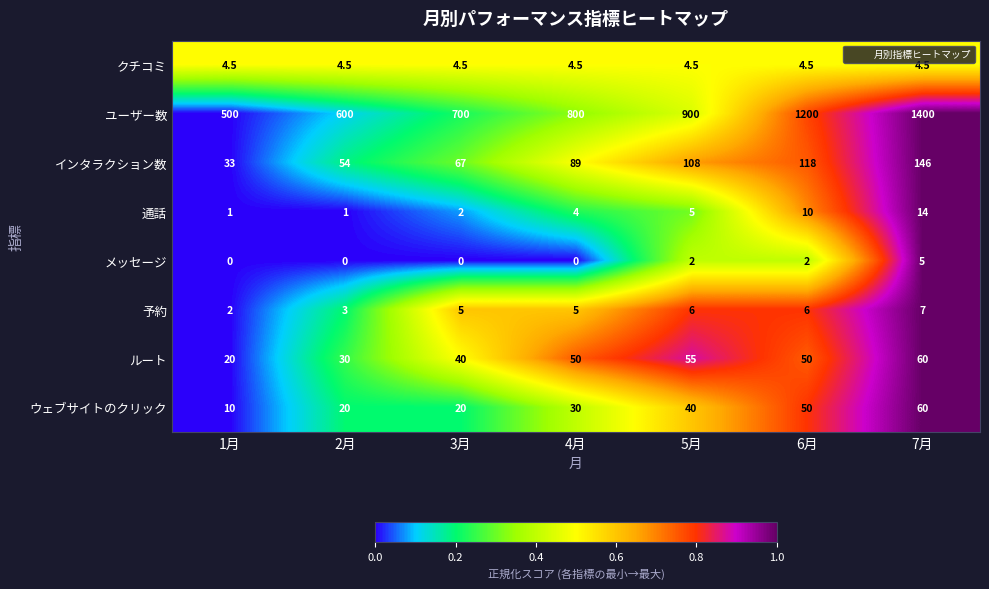

Read the ルート value at 7月.

60.0